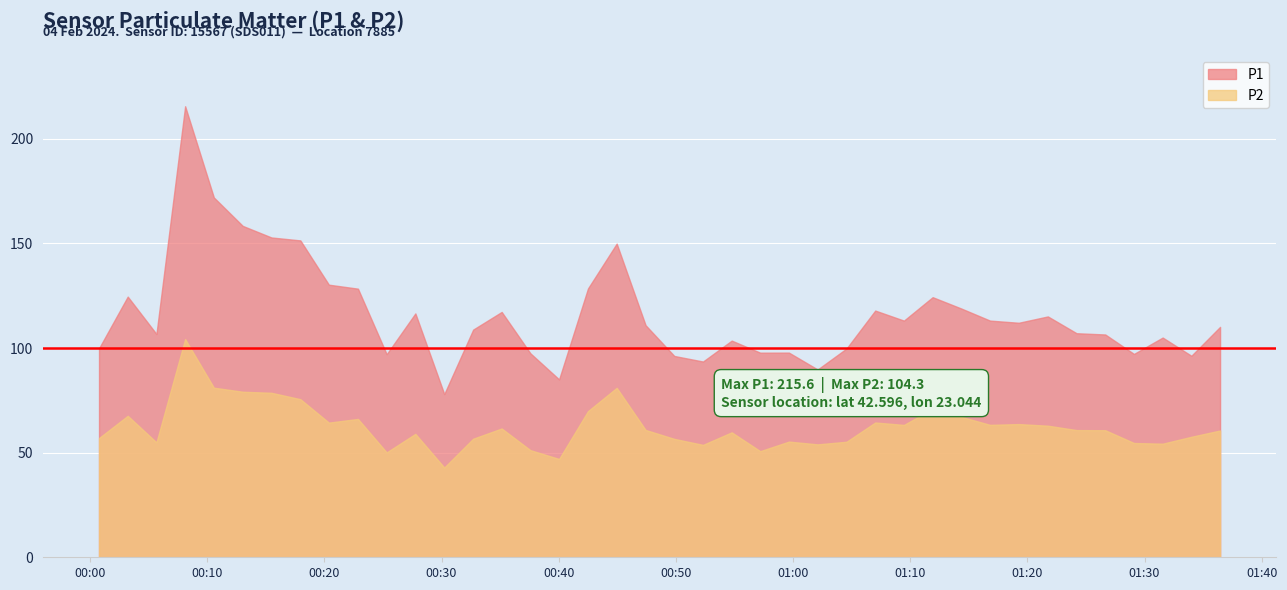

True or false: P1 has a value of 88.3 at 2024-02-04T00:44:57.

False